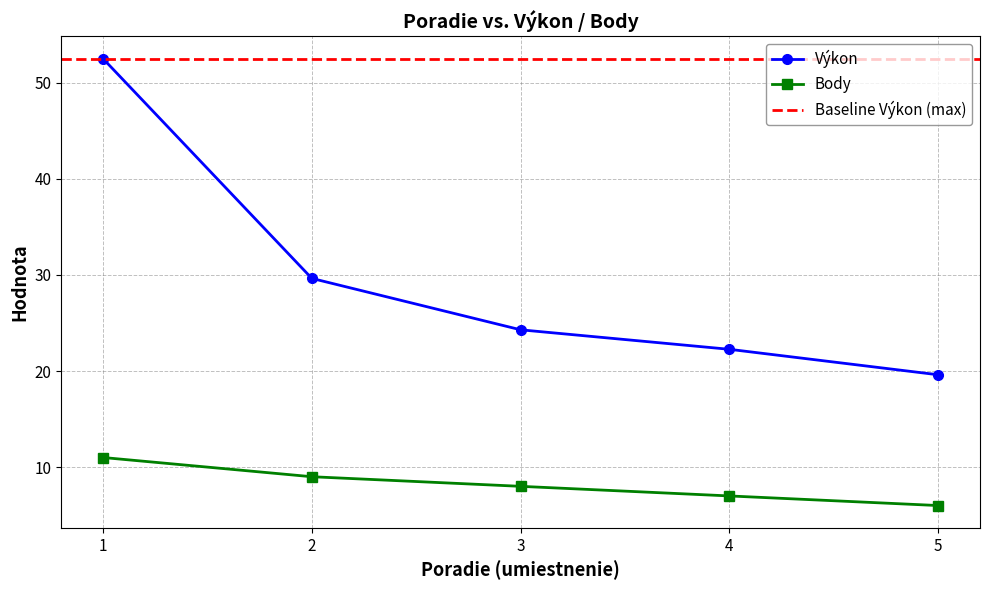

How many values in the Body series are below 8?

2